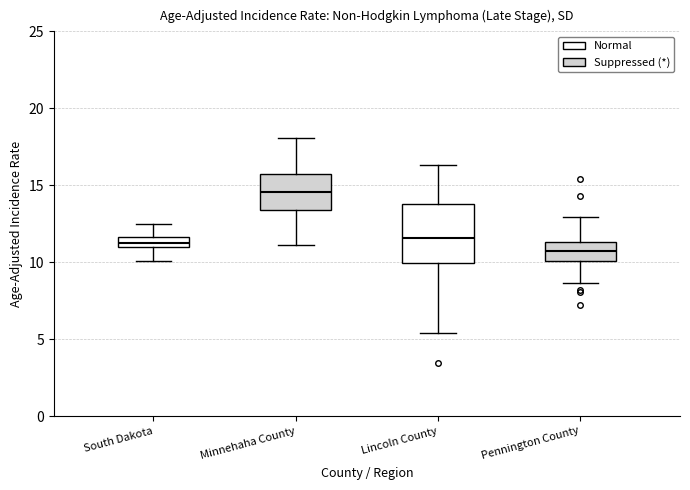

Where does the lower whisker of the box for Pennington County end on the y-axis? The values are not printed on the chart, so give them approximately, as read against the axis.

8.5